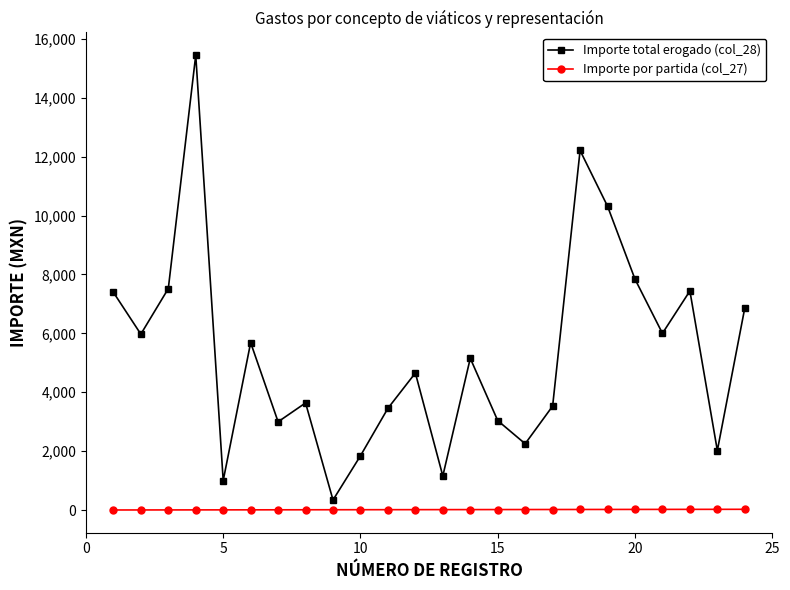

True or false: Importe por partida (col_27) and Importe total erogado (col_28) intersect in this chart.

False